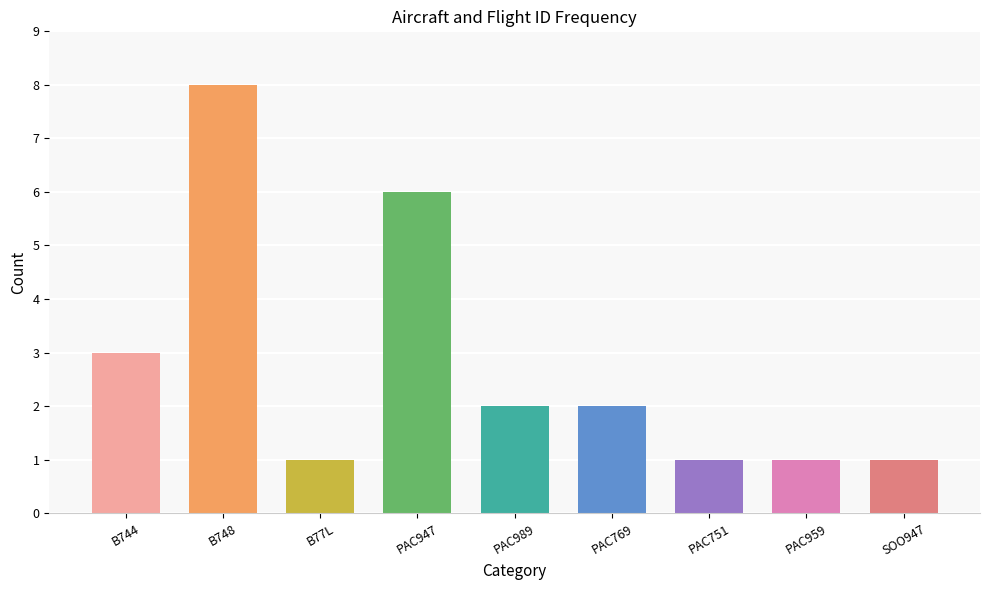

Between PAC769 and B748, which is larger?

B748